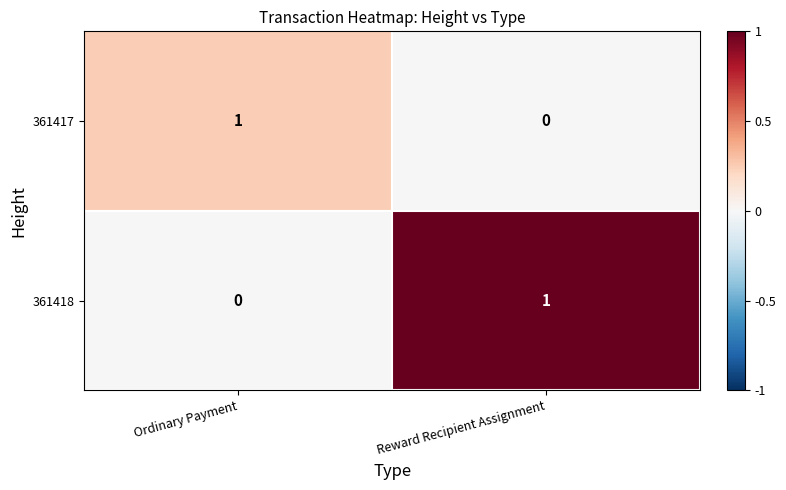

Where is 361417 nearest to the value 0?

Reward Recipient Assignment